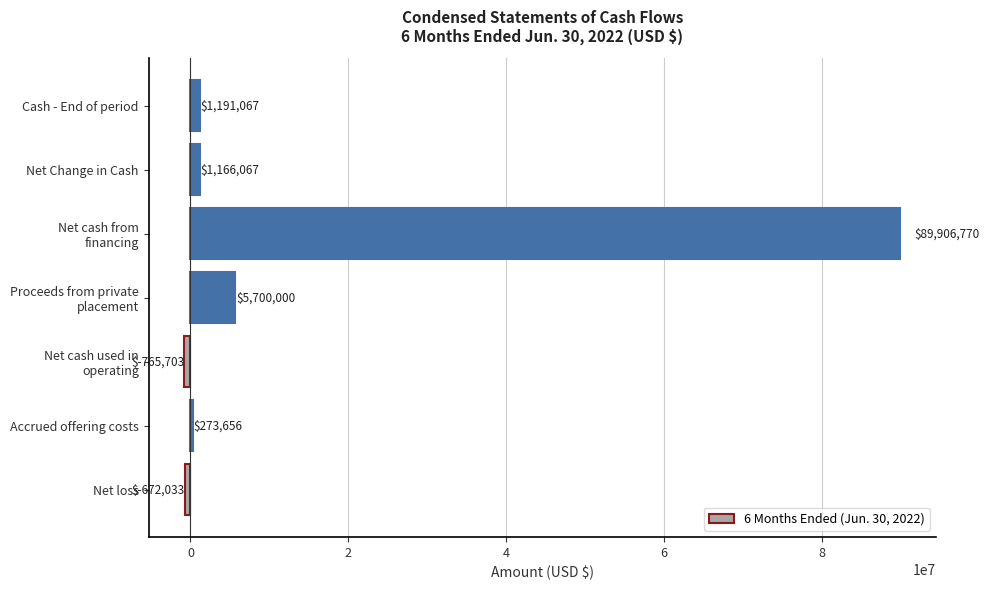

Are the bars horizontal?

Yes